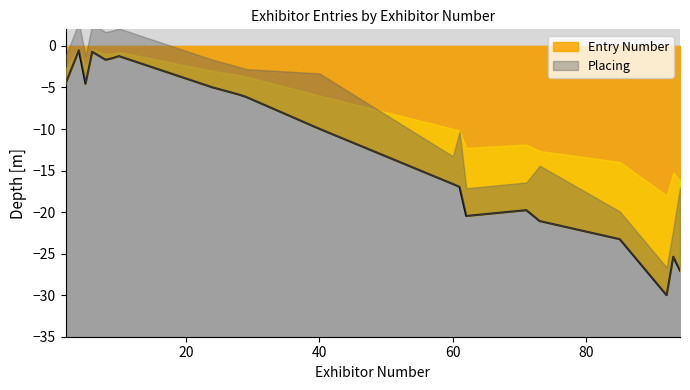

Where does the data first go above -6?

2